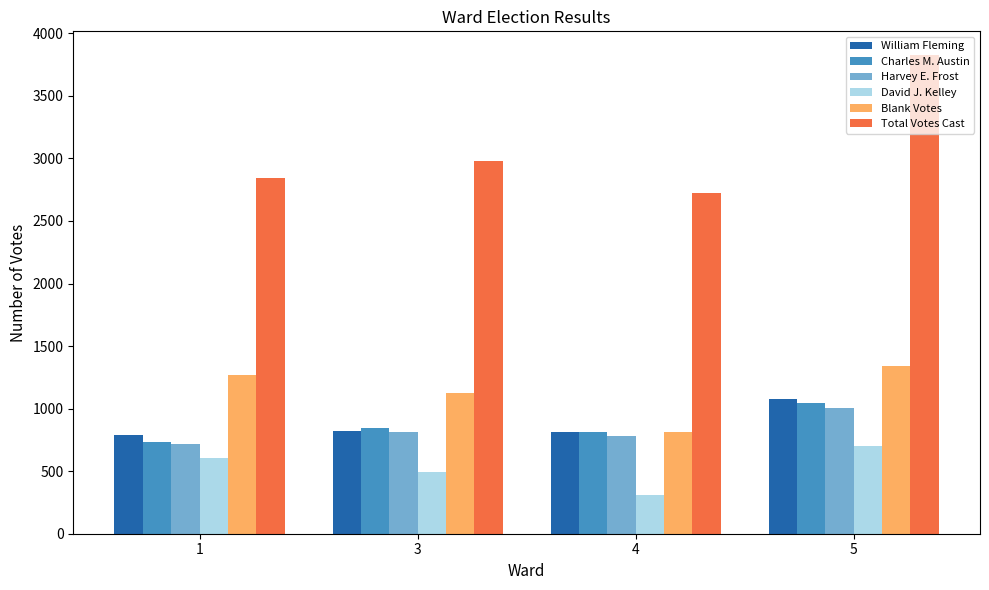

Which series has the largest range (max minus min)?

Total Votes Cast